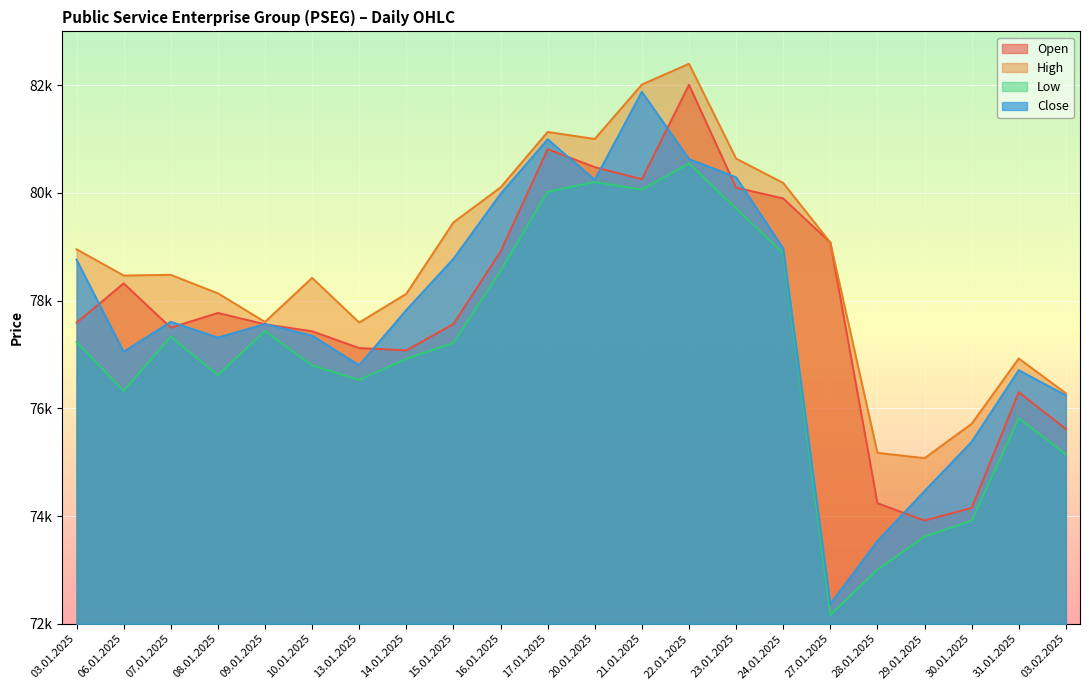

Does the chart display data point markers on the line(s)?

No